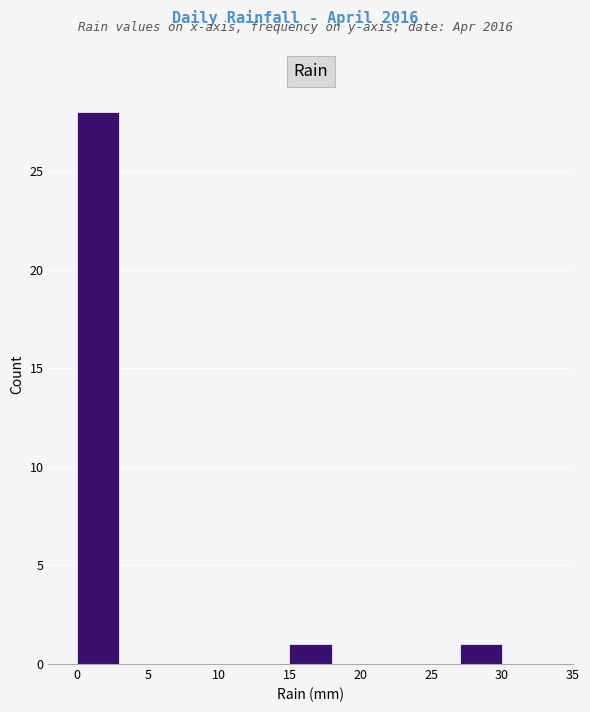

Which range on the x-axis has the tallest bar?

0 to 3